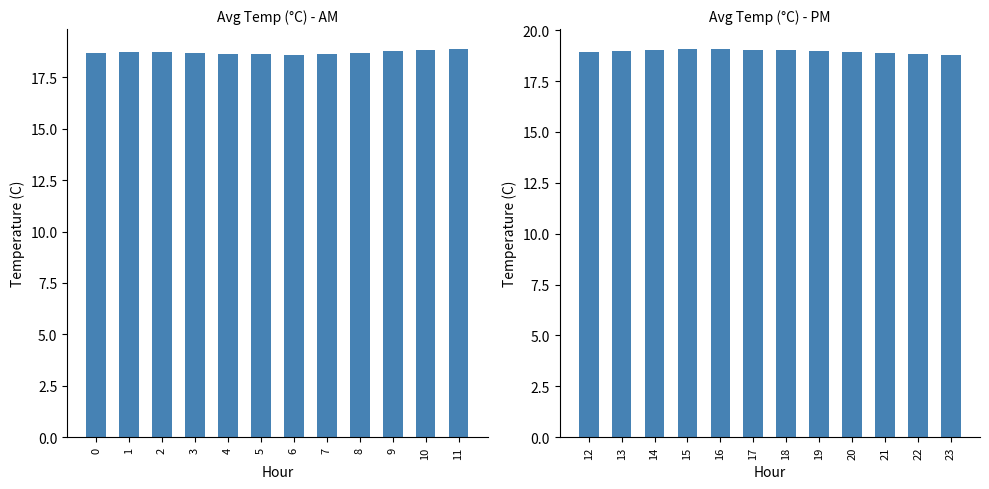

What is the maximum value shown in the chart?

19.1